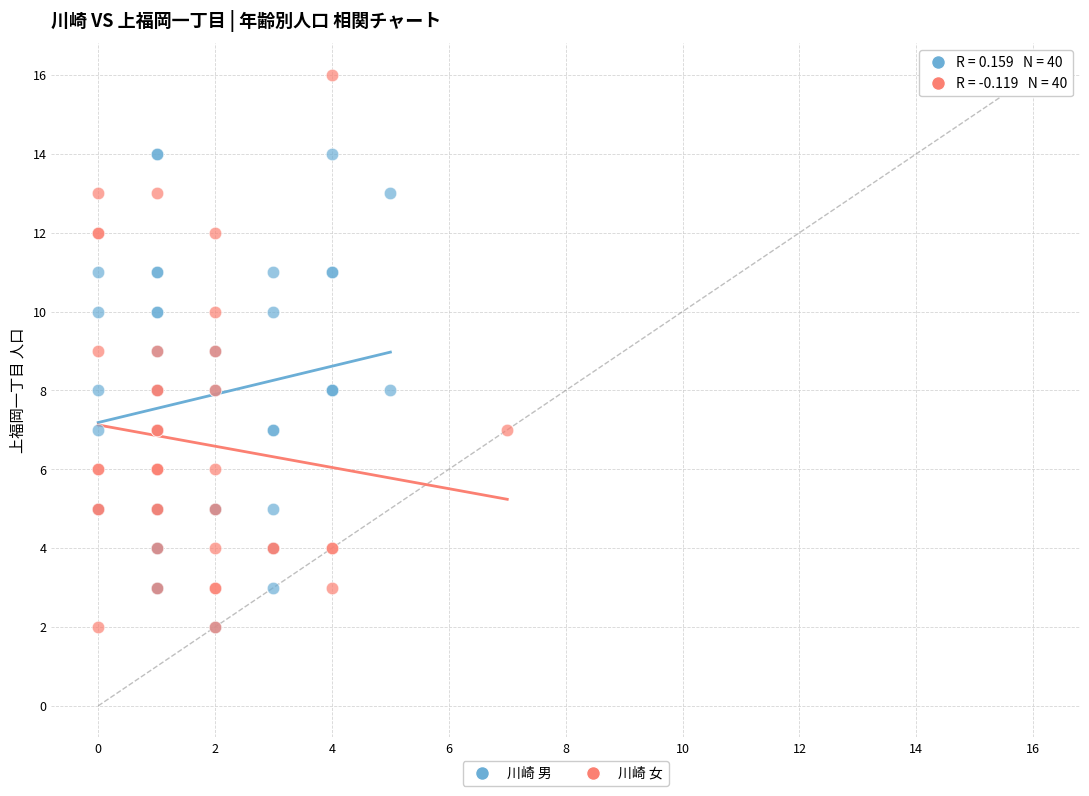

Which series reaches the maximum Y coordinate?

川崎 女